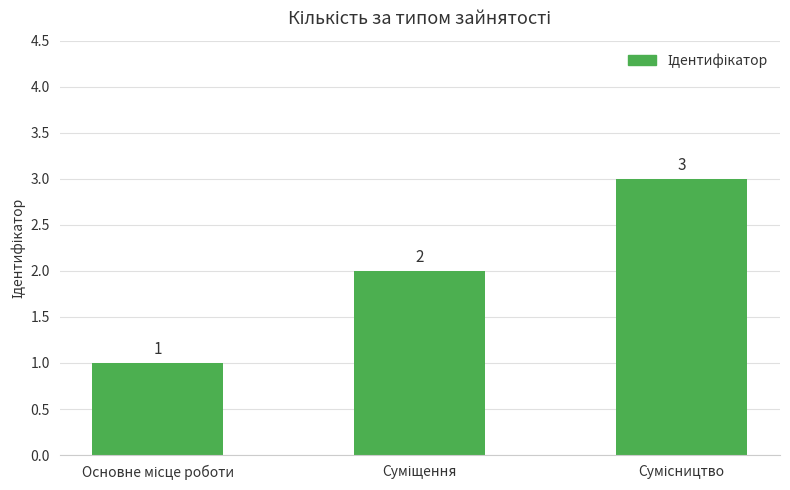

Count the values in the range 1 to 3.

3